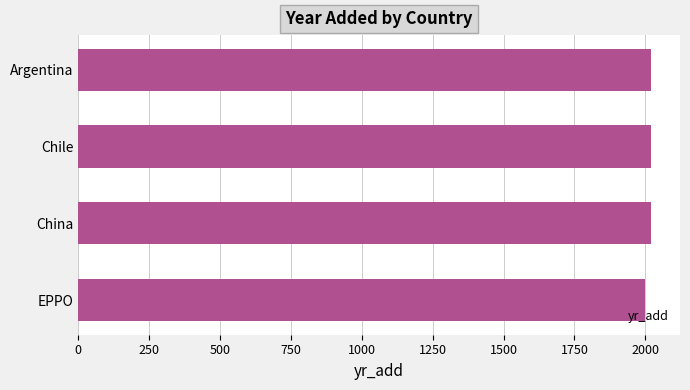

At which category does the chart reach its minimum across all series?

EPPO